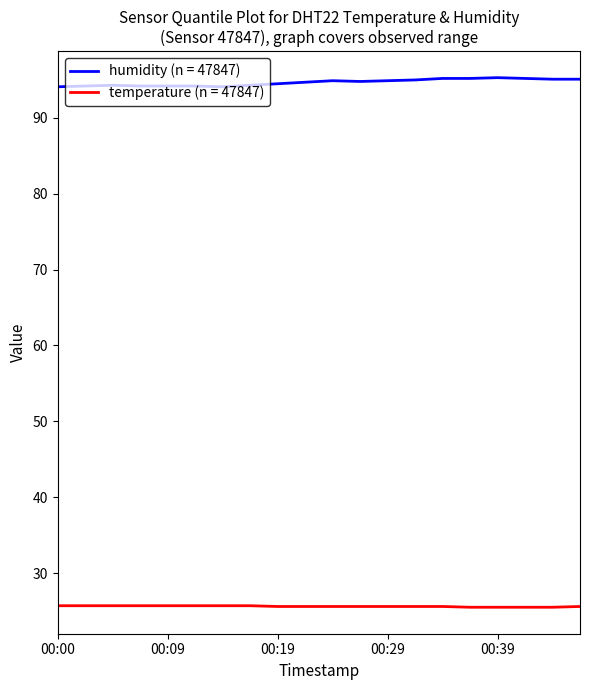

True or false: humidity (n = 47847) and temperature (n = 47847) intersect in this chart.

False